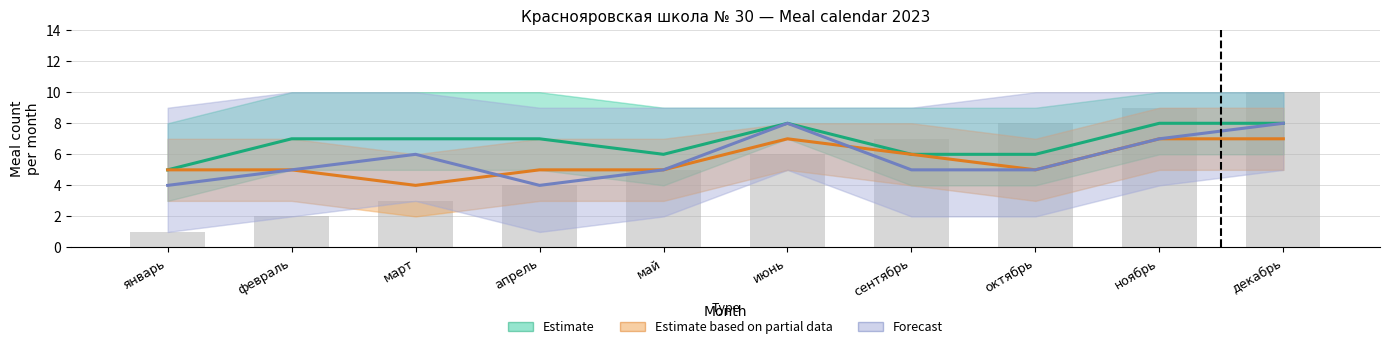

At сентябрь, list the series in order from largest to smallest.

Estimate, Estimate based on partial data, Forecast